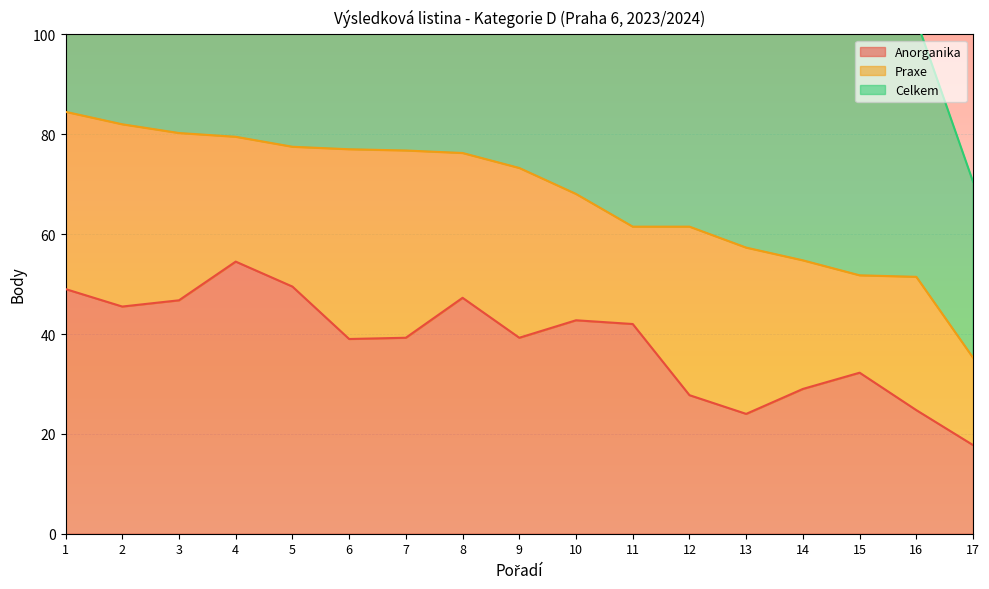

What is the value of the Anorganika point at the 6th from the left?

39.0